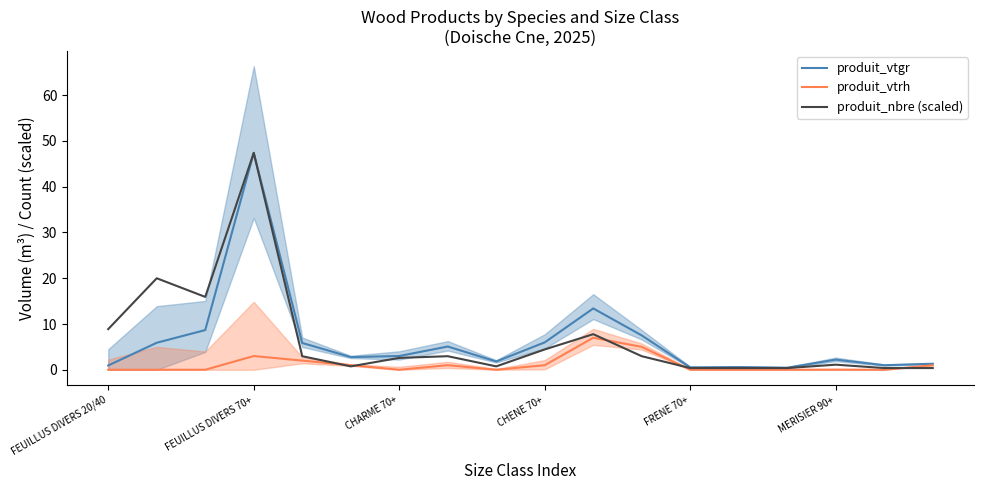

Which label corresponds to the smallest value in the chart?

FEUILLUS DIVERS 20/40